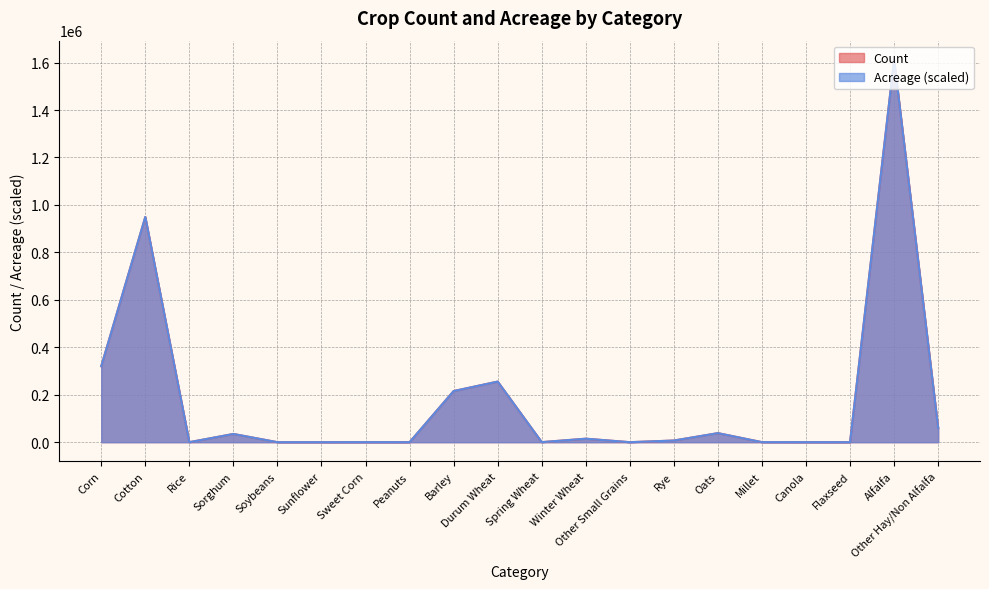

What is the label of the 3rd point from the left?

Rice